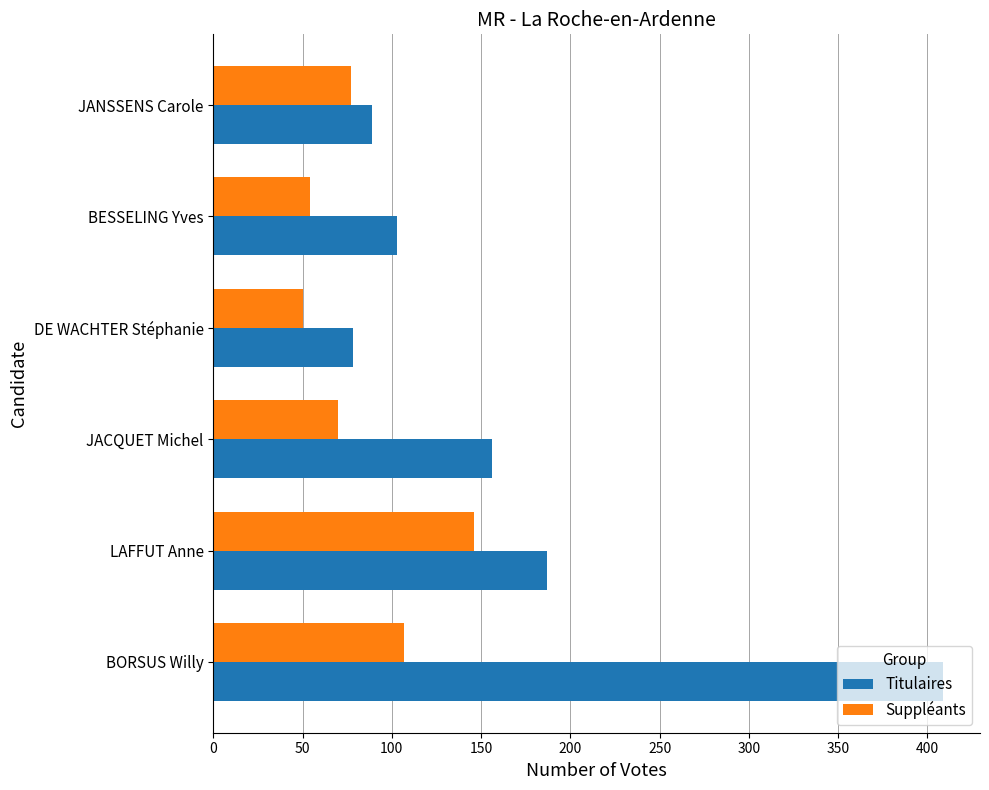

Where is Titulaires nearest to the value 243?

LAFFUT Anne